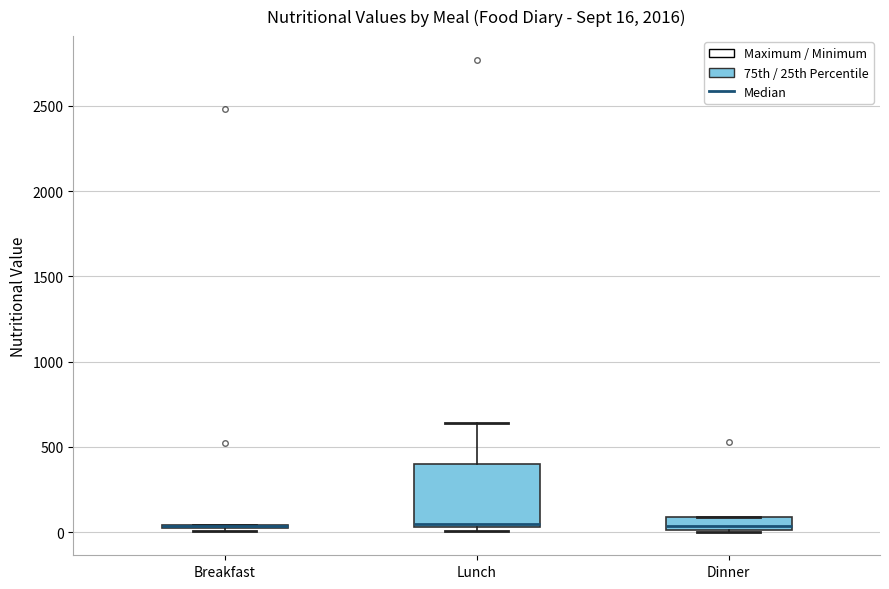

Comparing the boxes themselves (not the whiskers), which one is the tallest?

Lunch